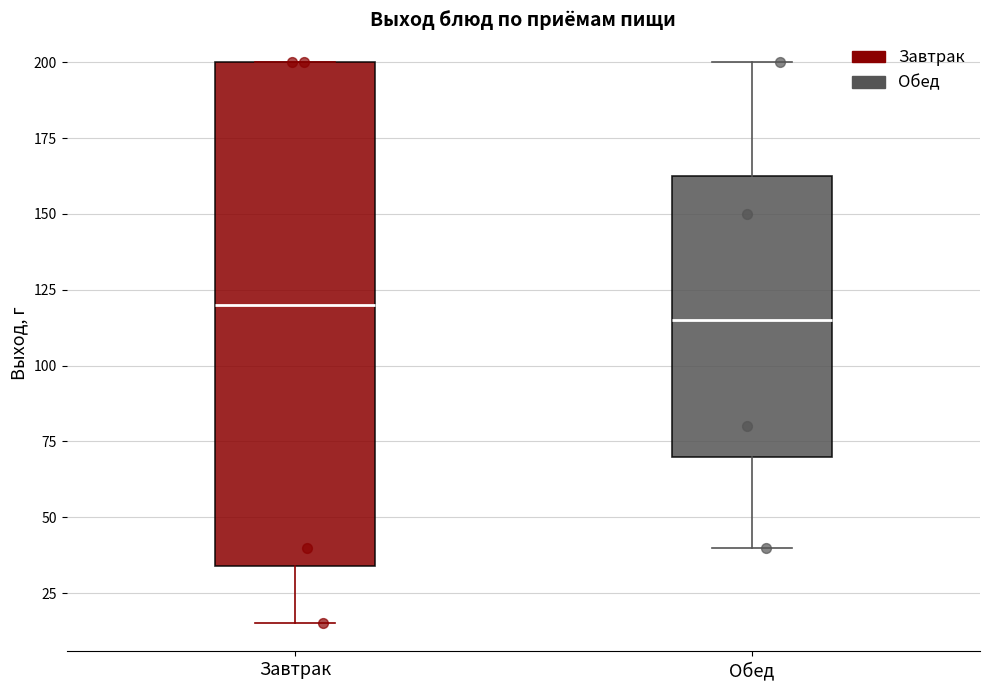

Which box's median line is the highest?

Завтрак